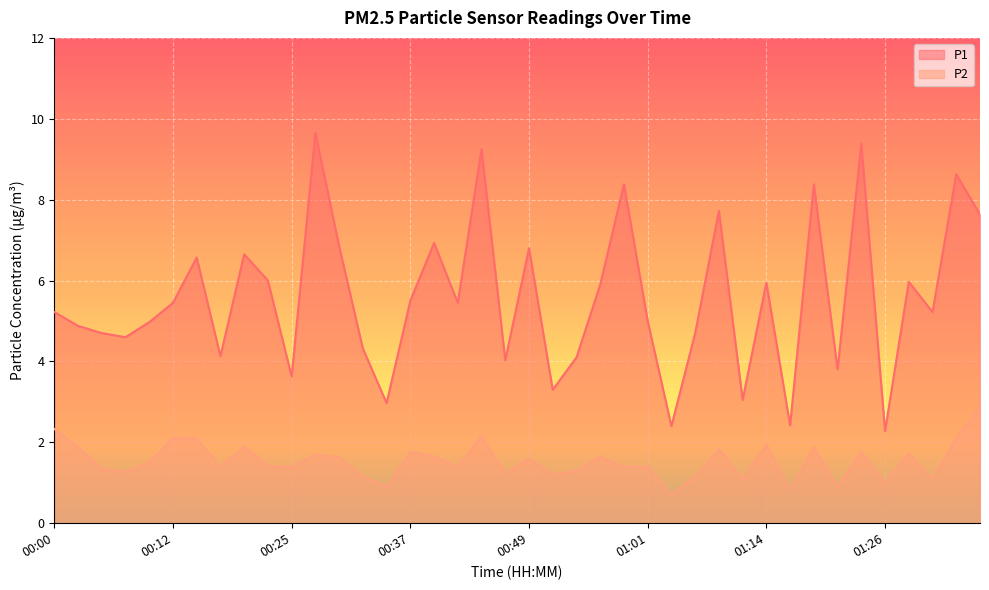

Which category has the highest value in the P2 series?

01:36